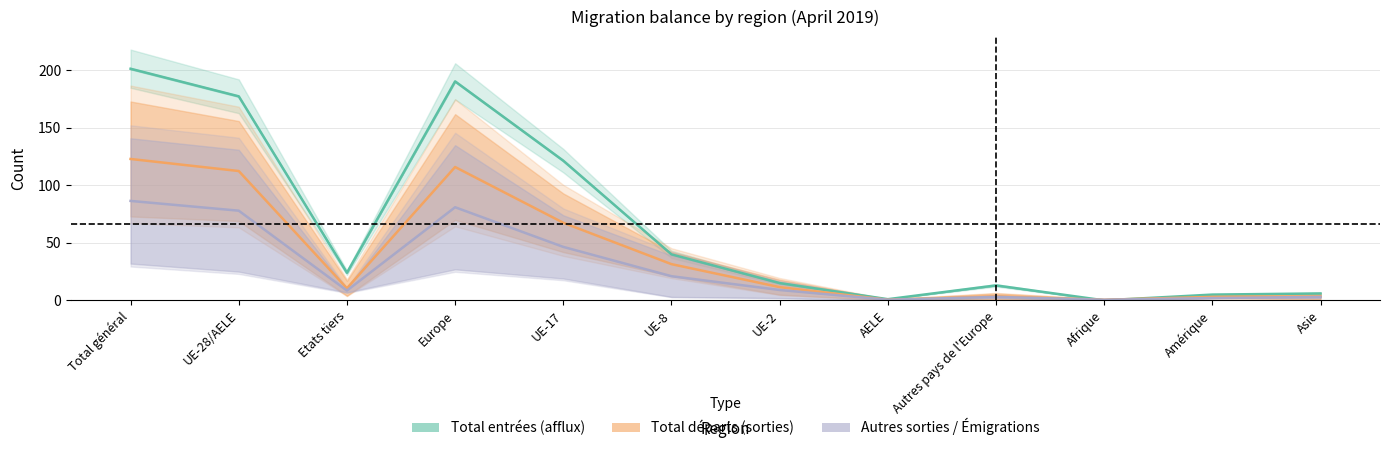

At which label is Total départs (sorties) closest to 61?

UE-17